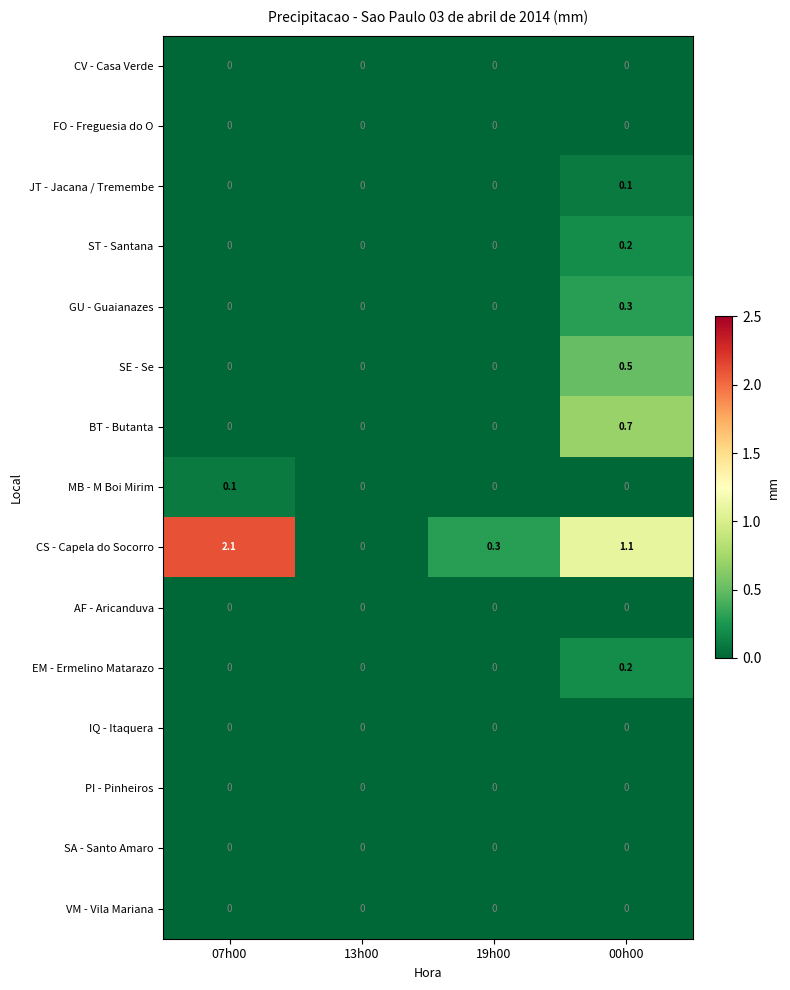

Which series changed the most between 07h00 and 13h00?

CS - Capela do Socorro